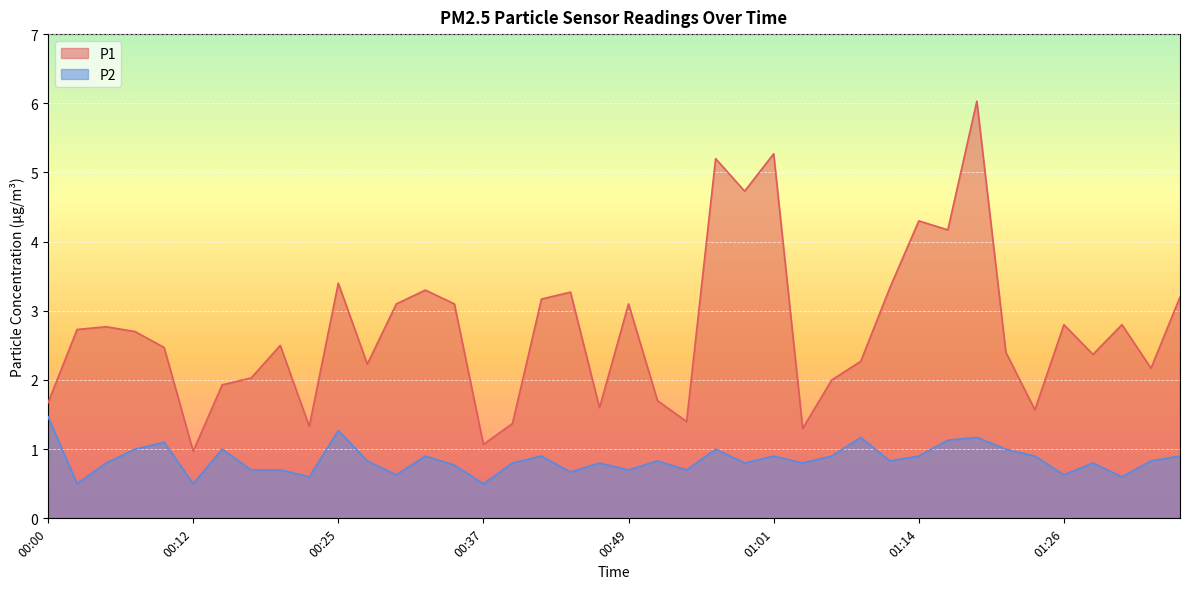

What is the sum of all P2 values?

33.9